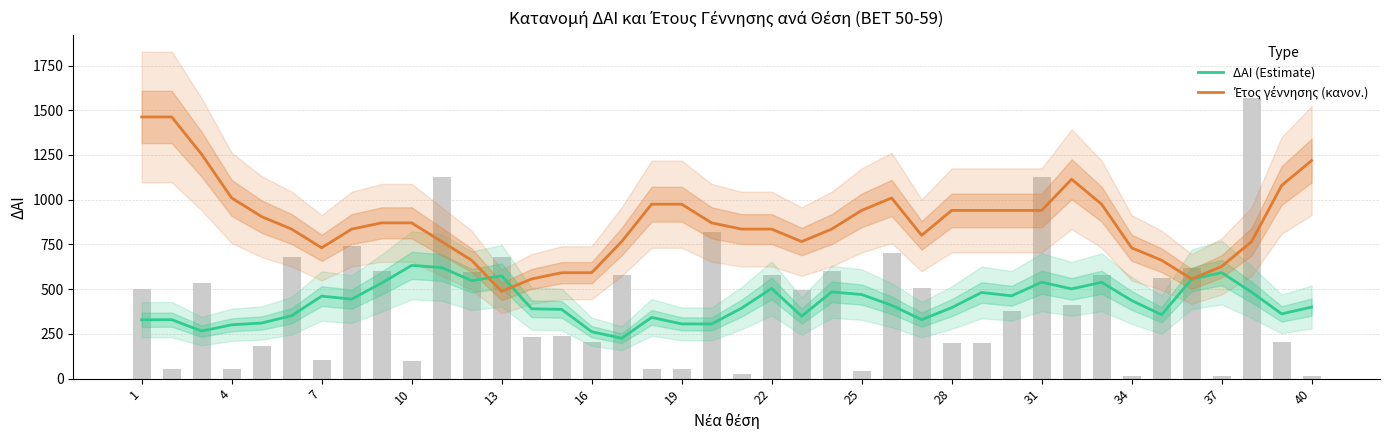

What is the average value of the ΔΑΙ (Estimate) series?

424.3